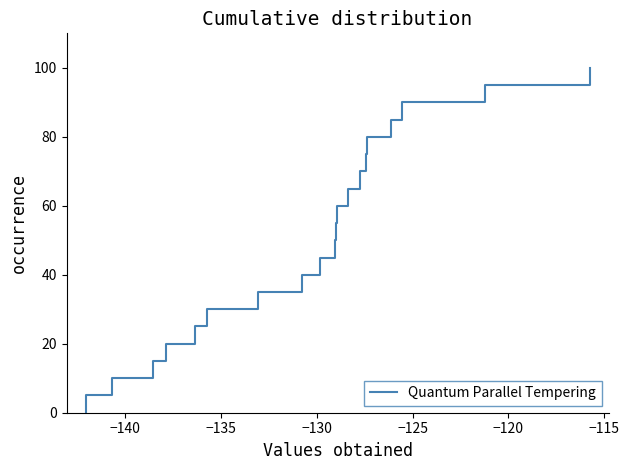

What is the difference between the second highest and second lowest values?

90.0